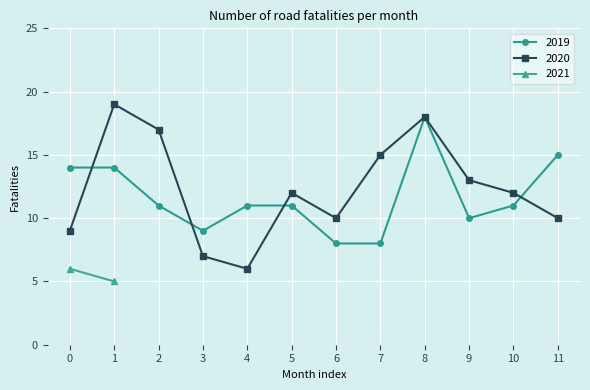

What is the highest value of the 2020 series?

19